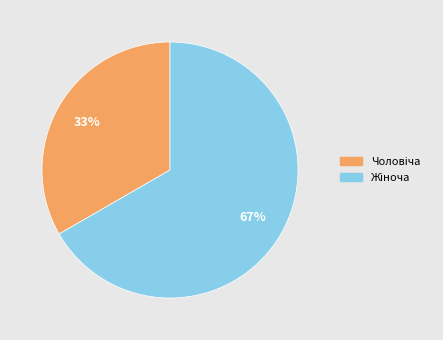

Does any single category account for the majority?

Yes